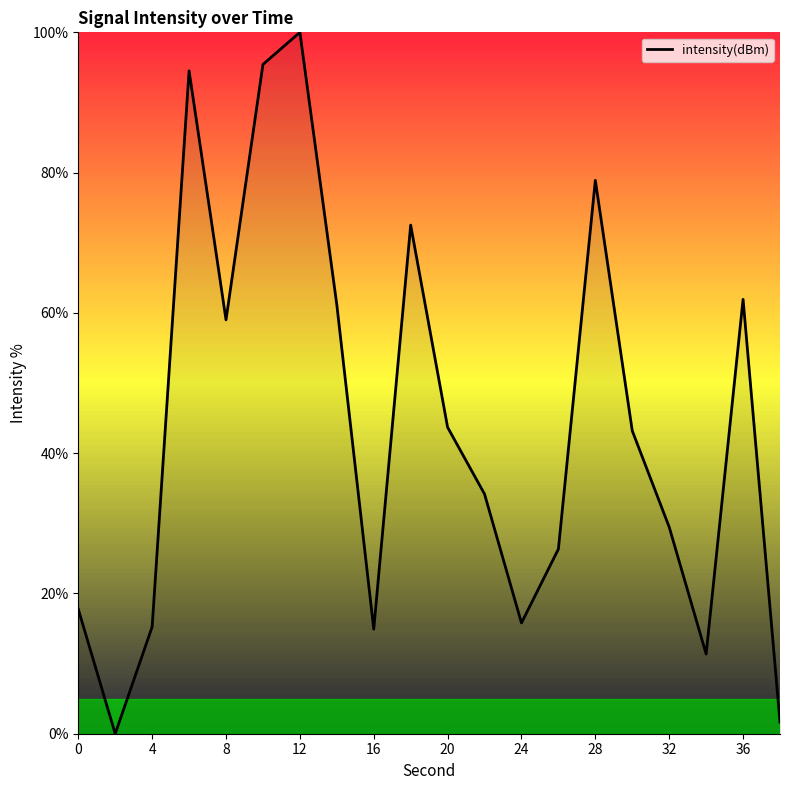

What is the difference between the second highest and second lowest values?

93.8